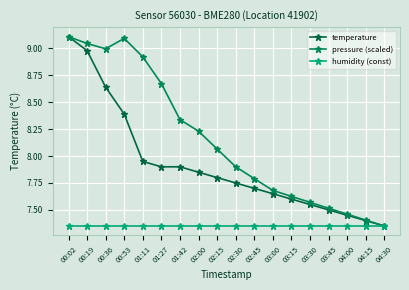

Reading left to right, extract all data points from this chart.

temperature: 9.1	9.0	8.6	8.4	8.0	7.9	7.9	7.8	7.8	7.8	7.7	7.7	7.6	7.5	7.5	7.5	7.4	7.3
pressure (scaled): 9.1	9.0	9.0	9.1	8.9	8.7	8.3	8.2	8.1	7.9	7.8	7.7	7.6	7.6	7.5	7.5	7.4	7.3
humidity (const): 7.3	7.3	7.3	7.3	7.3	7.3	7.3	7.3	7.3	7.3	7.3	7.3	7.3	7.3	7.3	7.3	7.3	7.3